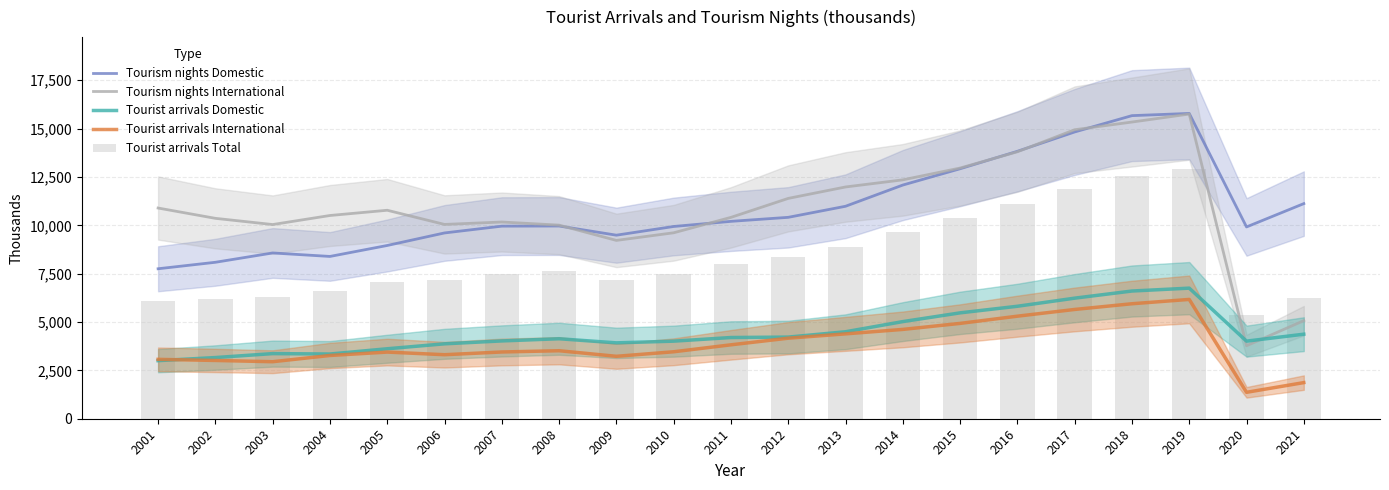

Reading left to right, what are all the values shown in this chart?

Tourism nights Domestic: 7754	8089	8571	8391	8958	9606	9957	9964	9490	9940	10205	10413	10985	12082	12925	13827	14827	15671	15785	9916	11122
Tourism nights International: 10894	10361	10040	10508	10779	10046	10171	10010	9220	9614	10411	11392	11983	12351	12962	13802	14942	15340	15753	3774	5071
Tourist arrivals Domestic: 3003	3163	3367	3346	3618	3873	4023	4135	3923	4011	4199	4221	4497	5022	5474	5815	6234	6603	6752	4012	4371
Tourist arrivals International: 3070	3013	2948	3270	3446	3310	3451	3516	3228	3462	3822	4164	4388	4618	4929	5302	5650	5945	6169	1366	1868
Tourist arrivals Total: 6073	6176	6315	6616	7064	7183	7474	7651	7151	7473	8021	8385	8885	9640	10403	11117	11884	12548	12921	5378	6239